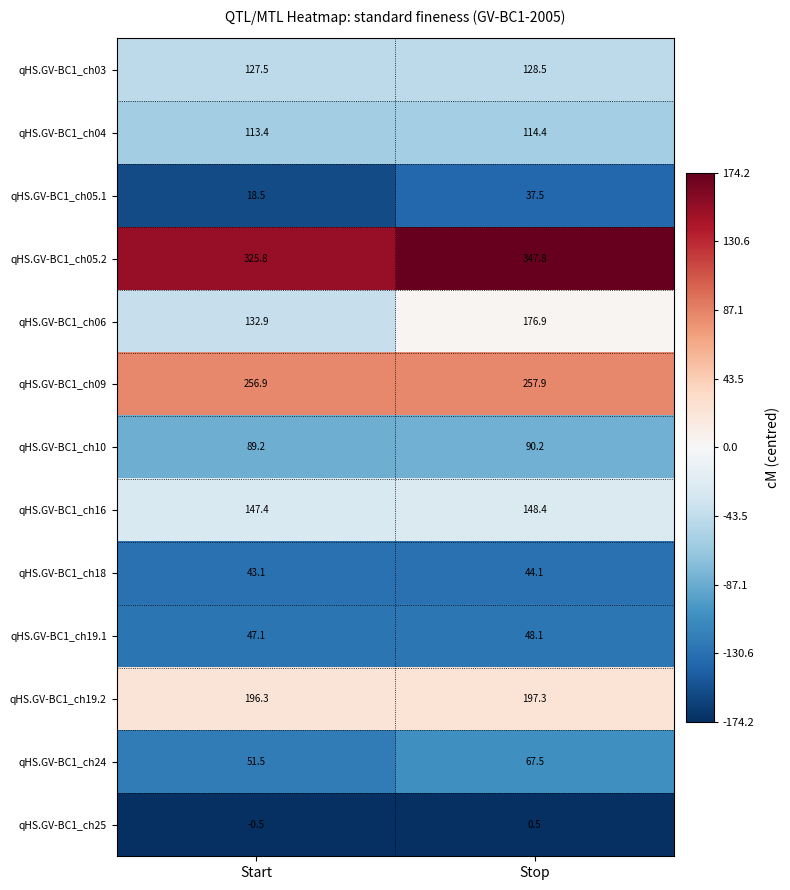

The qHS.GV-BC1_ch18 series shows 43.1 at Start. True or false?

True